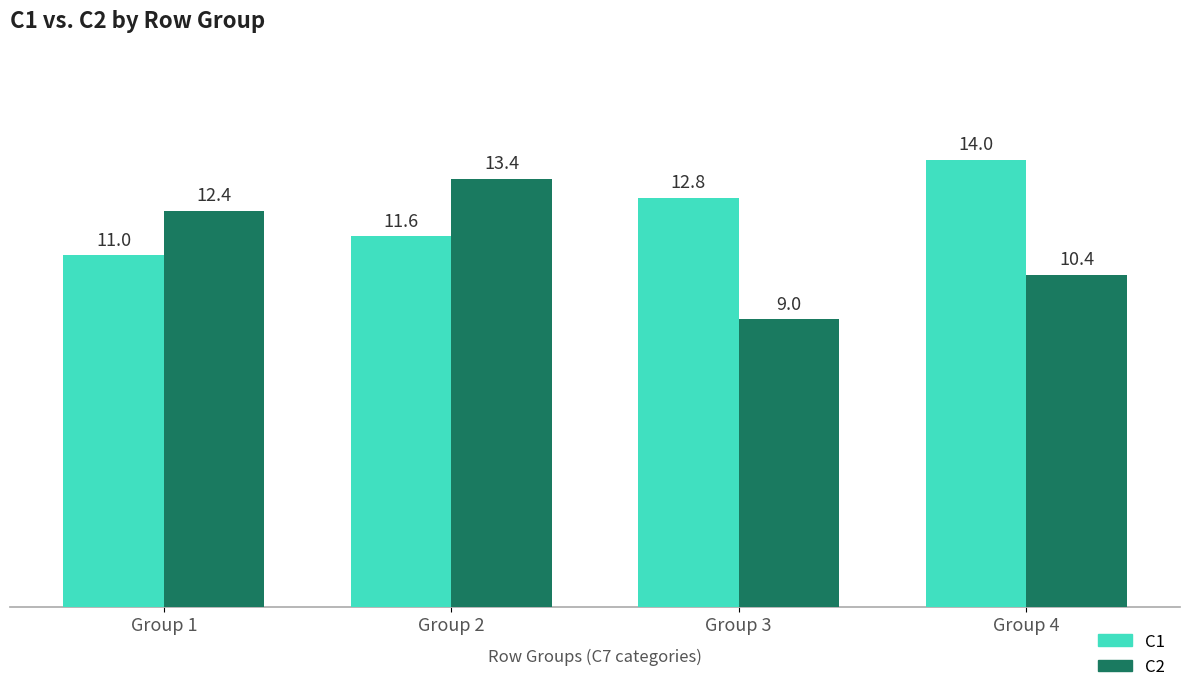

Is the value of C1 at Group 1 greater than the value of C2 at Group 4?

Yes